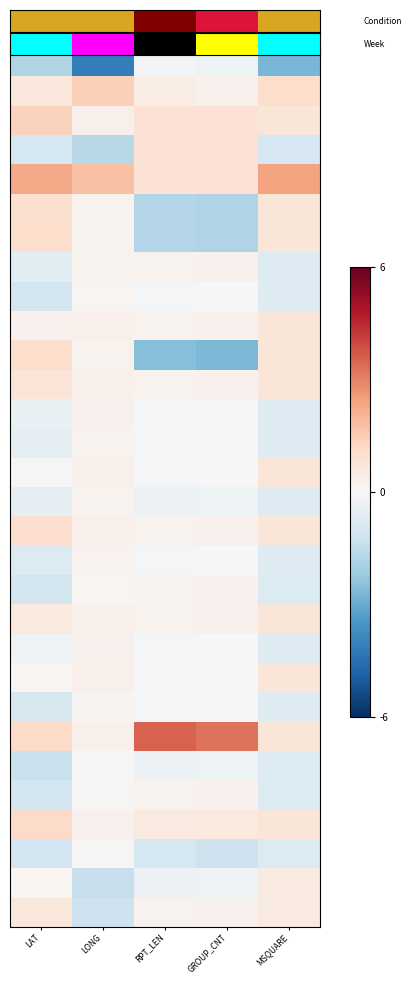

What is the spread (max minus min) of values at LAT?

4.0